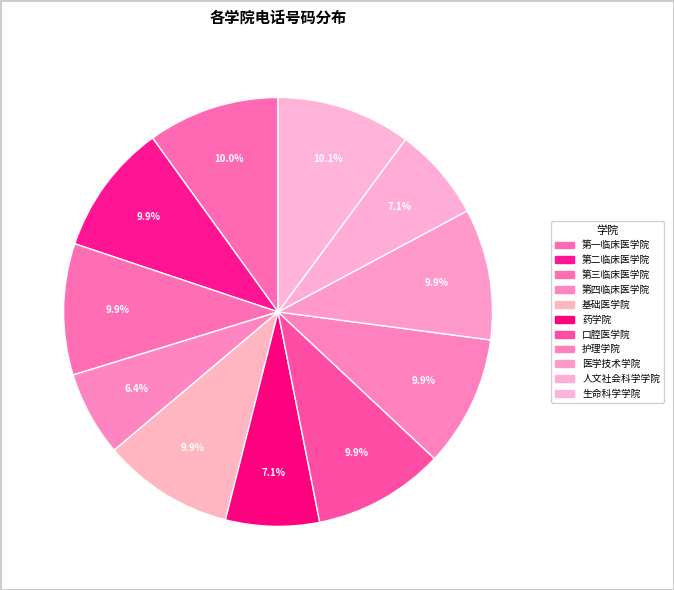

How many slices are in this pie chart?

11